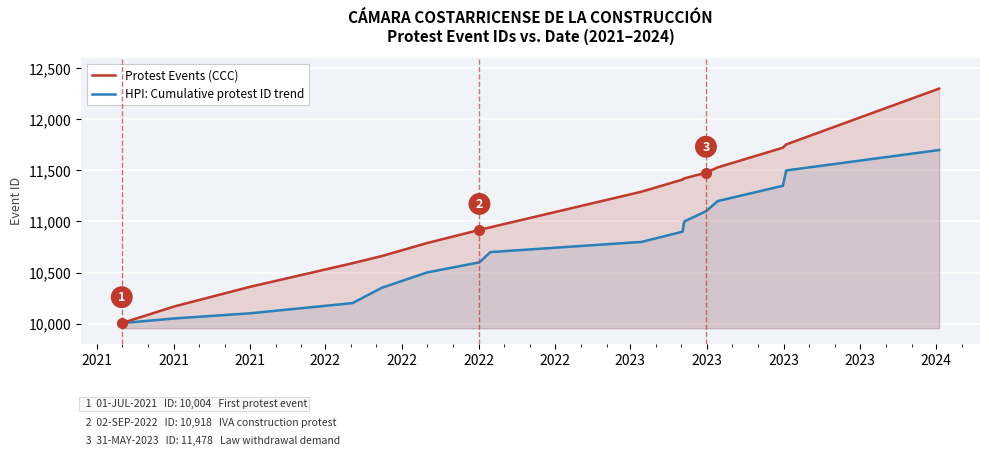

Reading right to left, what are all the values shown in this chart?

Protest Events (CCC): 12302	11755	11723	11530	11478	11422	11411	11292	10943	10918	10788	10661	10591	10359	10168	10004
HPI: Cumulative protest ID trend: 11700	11500	11350	11200	11100	11000	10900	10800	10700	10600	10500	10350	10200	10100	10050	10004